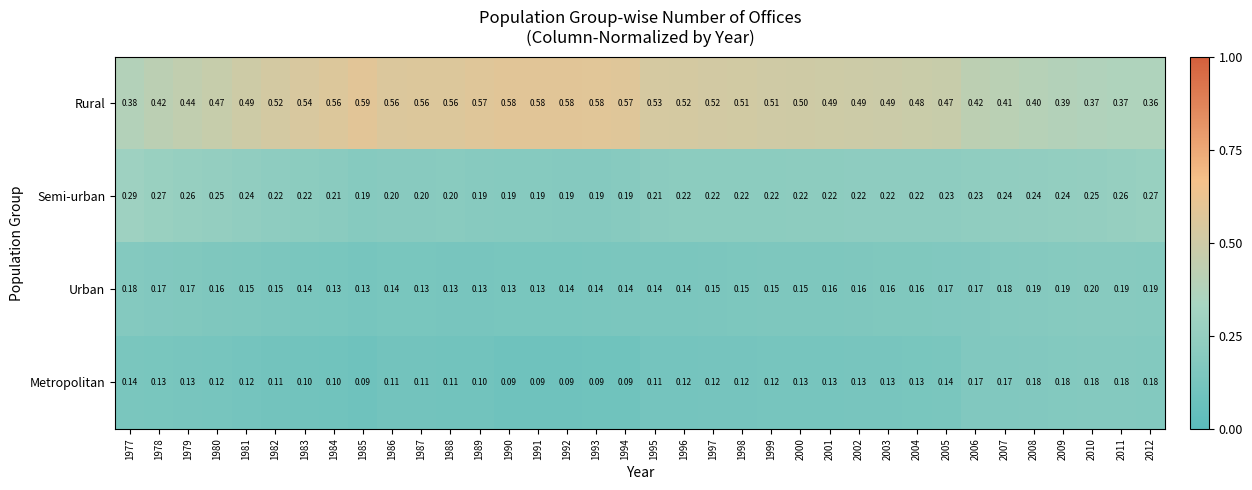

Between 1984 and 2006, which series saw the biggest shift?

Rural